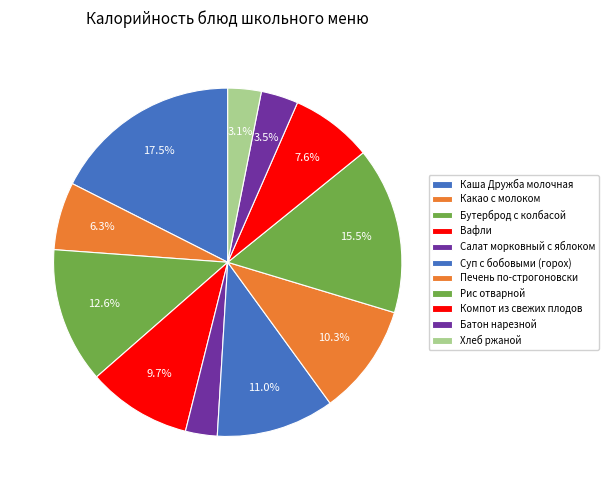

Is there any slice that represents more than half of the pie?

No